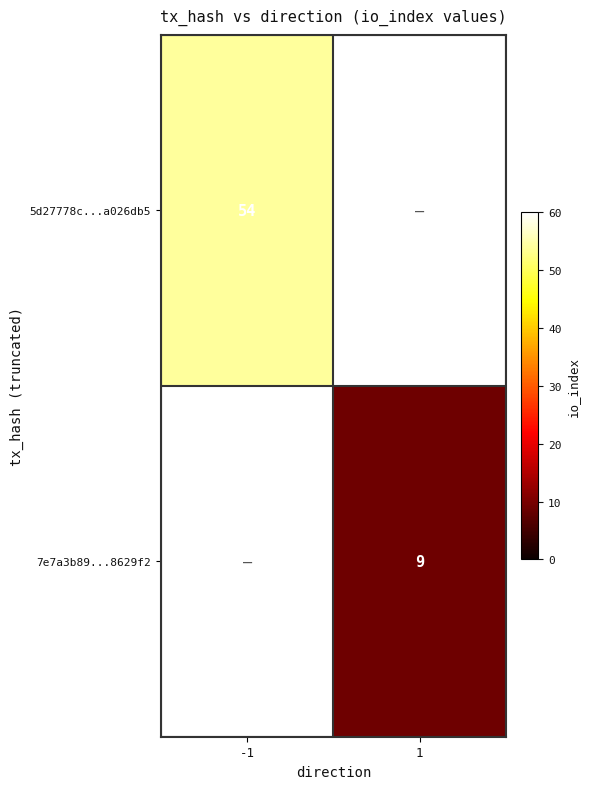

True or false: 7e7a3b89...8629f2 has a value of 9 at 1.

True